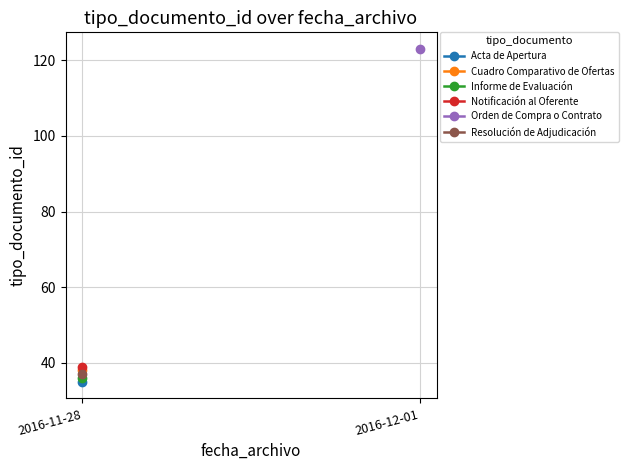

Which has a higher value, 2016-11-28 or 2016-11-28?

2016-11-28